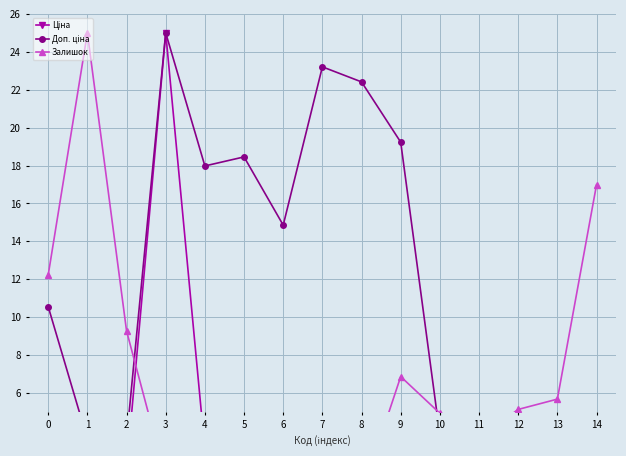

Reading left to right, transcribe all the data shown in this chart.

Ціна: 0.1	1.9	1.9	25.0	3.0	3.1	2.5	2.3	2.2	1.9	2.8	1.8	2.8	2.8	2.8
Доп. ціна: 10.5	3.6	3.6	25.0	18.0	18.5	14.9	23.2	22.4	19.2	3.8	2.5	3.8	3.8	3.8
Залишок: 12.2	25.0	9.3	1.5	0.8	0.1	3.8	0.3	0.6	6.9	4.9	3.6	5.1	5.7	17.0